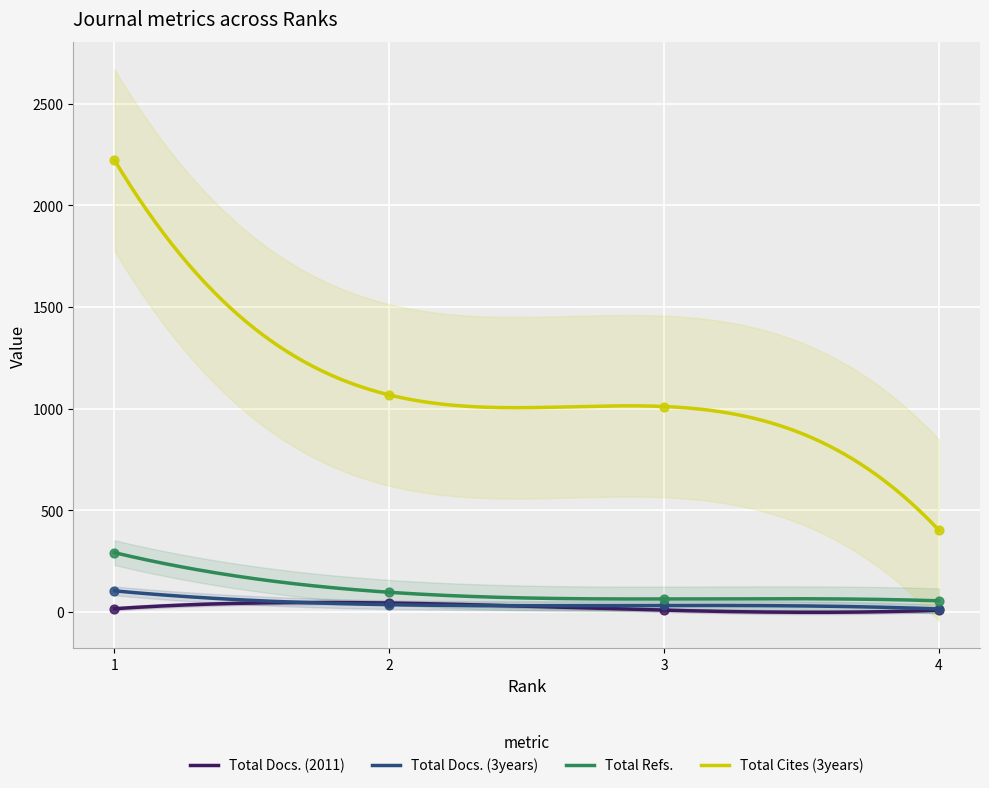

Is the value of Total Refs. at 2 greater than the value of Total Docs. (3years) at 4?

Yes